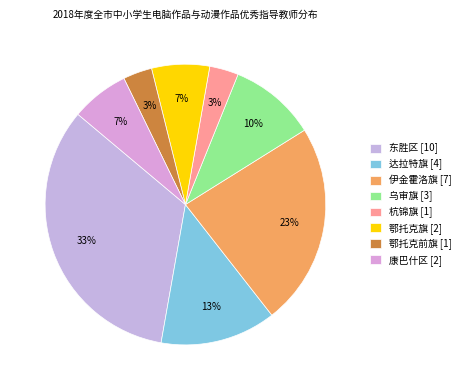

What percentage is the 康巴什区 slice, to the nearest percent?

7%